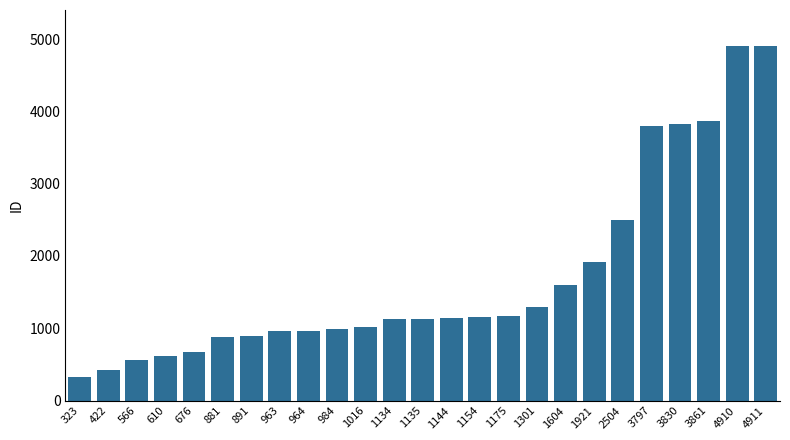

How many data points does each series have?

25